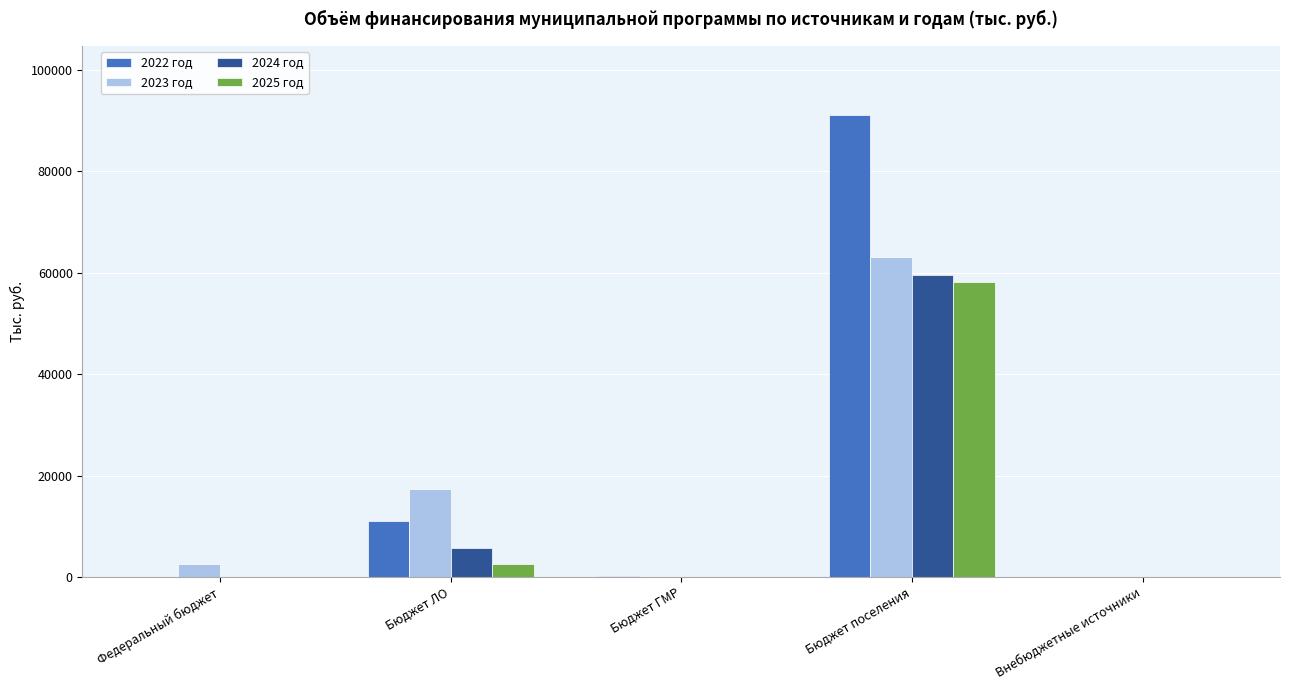

Are the bars grouped side by side (vs. stacked)?

Yes